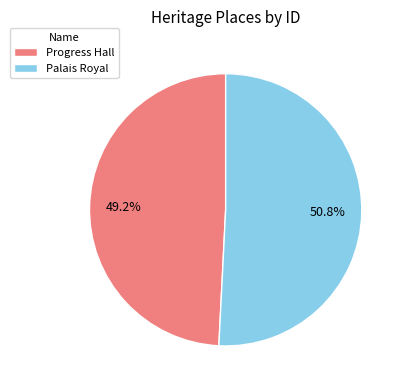

What is the majority slice?

Palais Royal